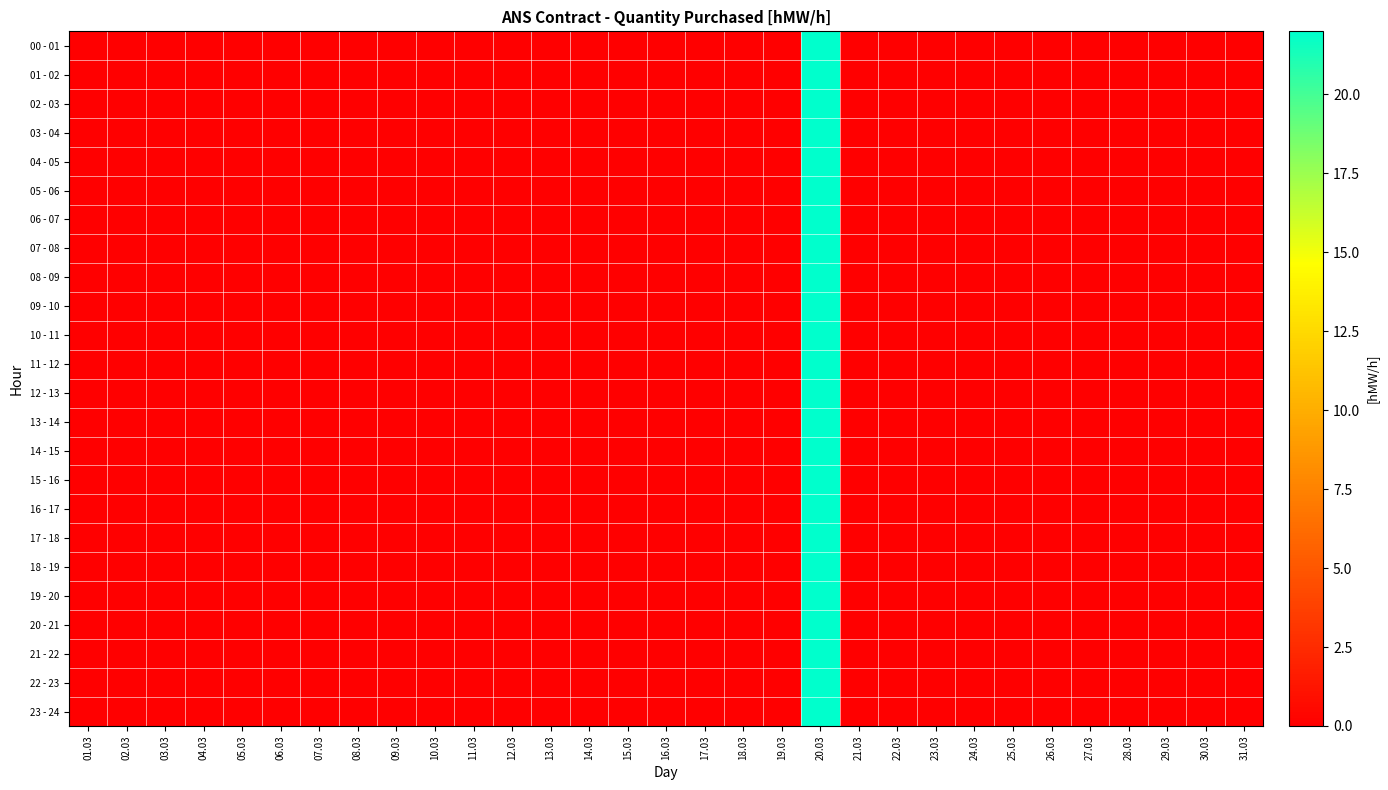

Which has a higher value, 31.03 or 17.03?

31.03